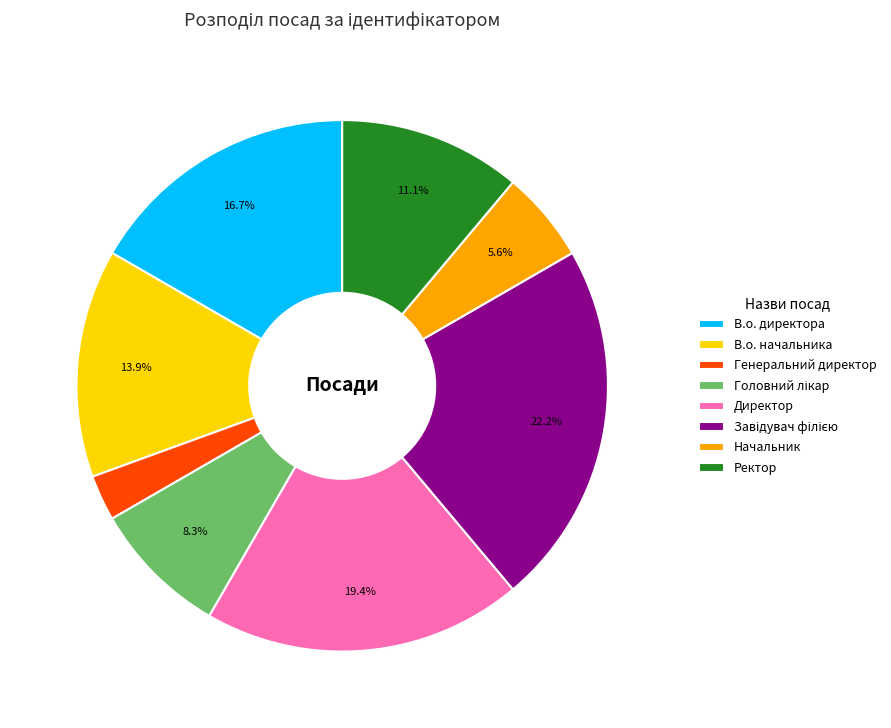

What percentage is NOT represented by В.о. директора?

83.3%